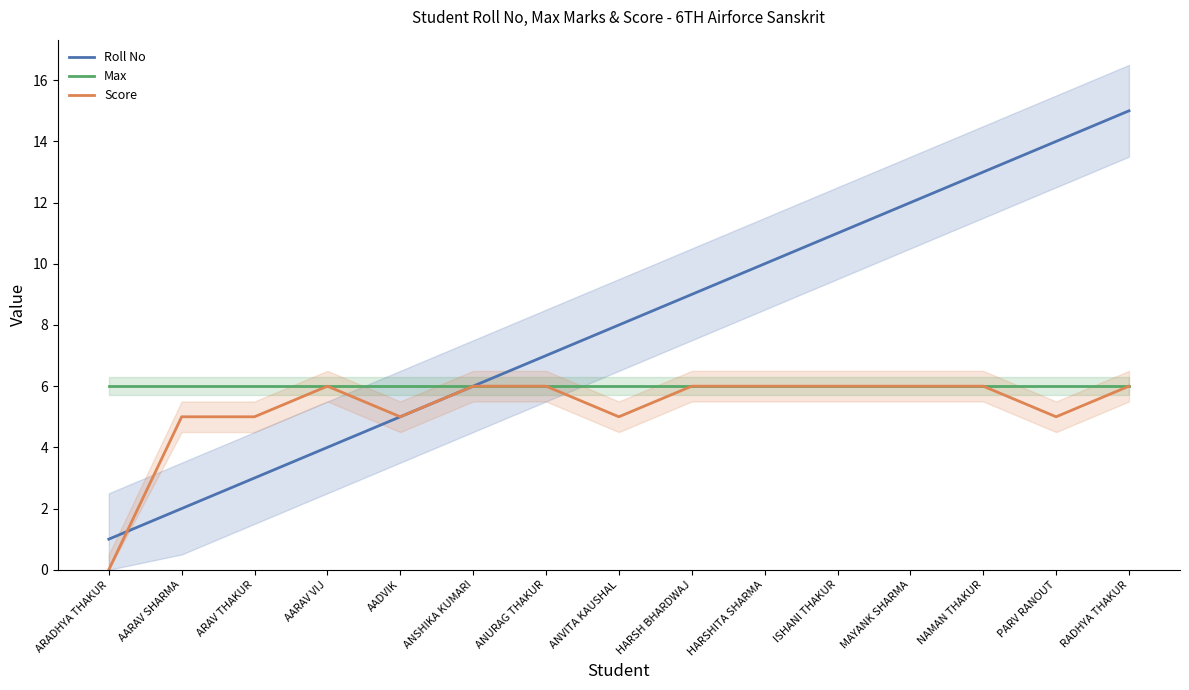

What is the total value across all series at ANURAG THAKUR?

19